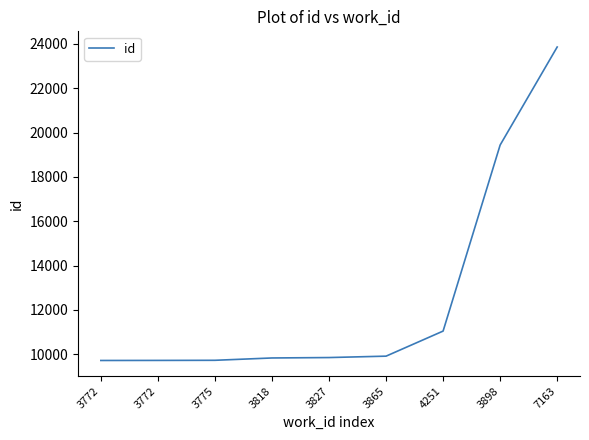

What is the value of the 9th point from the left?

23862